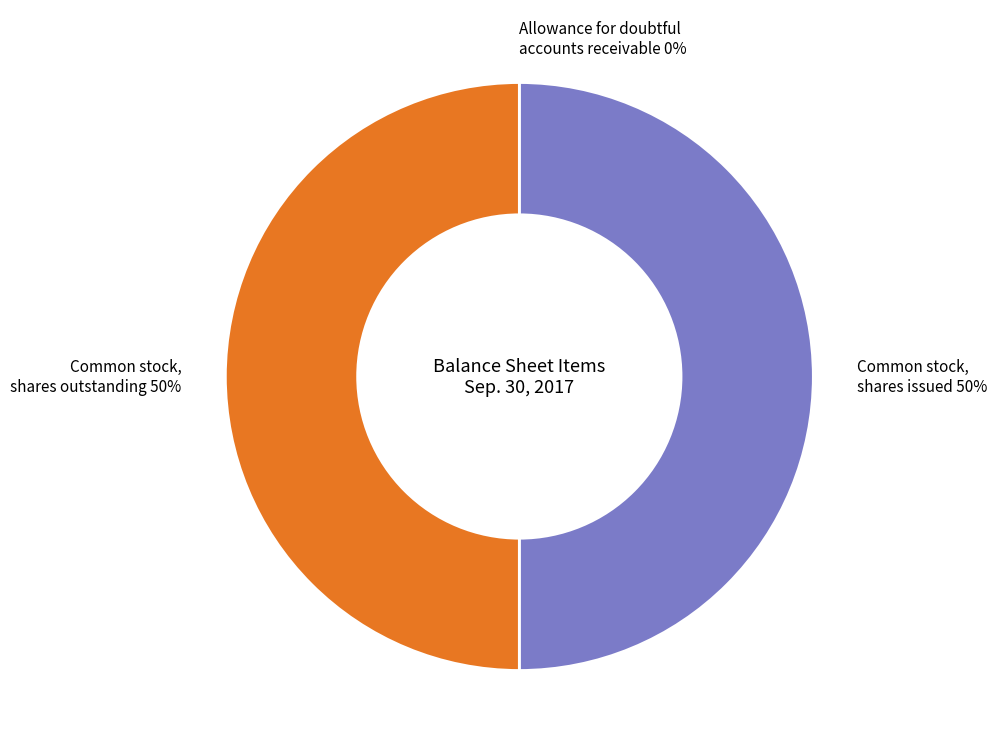

To the nearest percent, what is the difference between the largest and smallest slice percentages?

50%